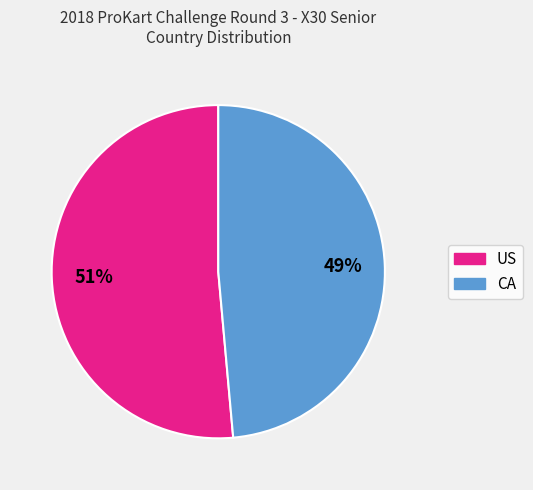

To the nearest percent, what percentage of the pie is CA?

49%